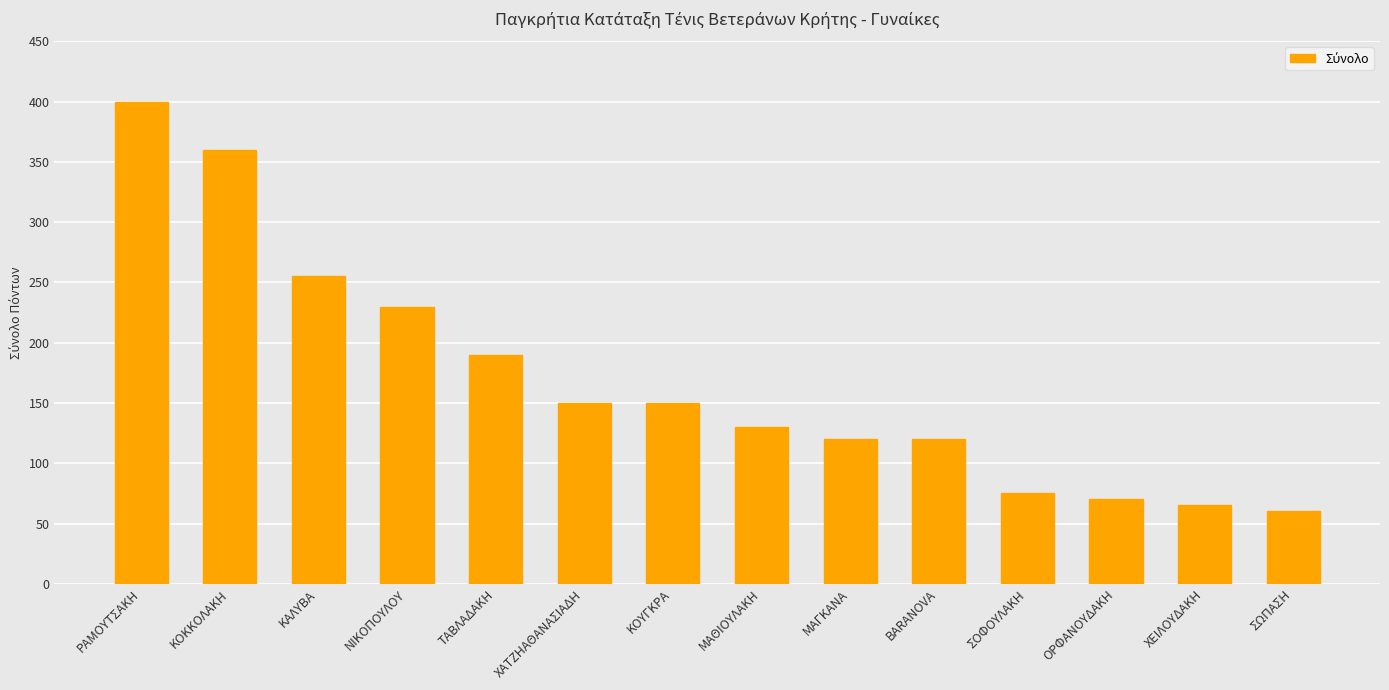

What position from the left is ΣΟΦΟΥΛΑΚΗ?

11